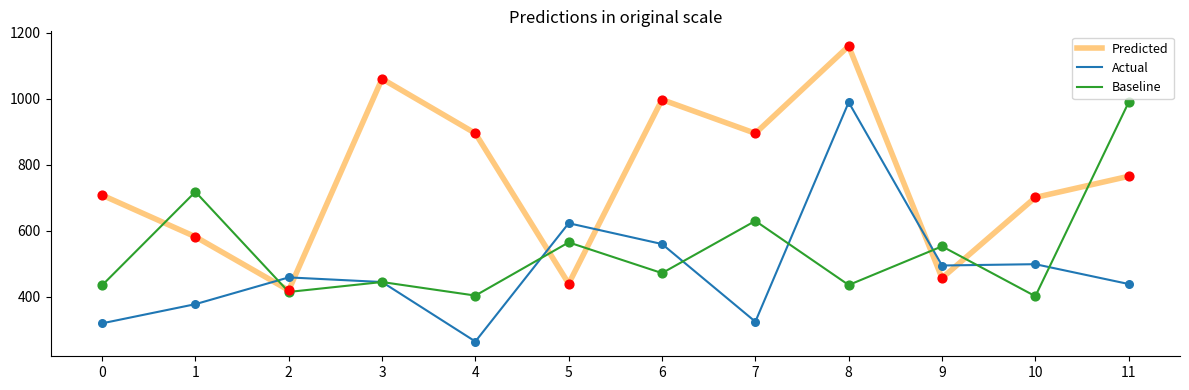

At which category is the sum across all series the highest?

8